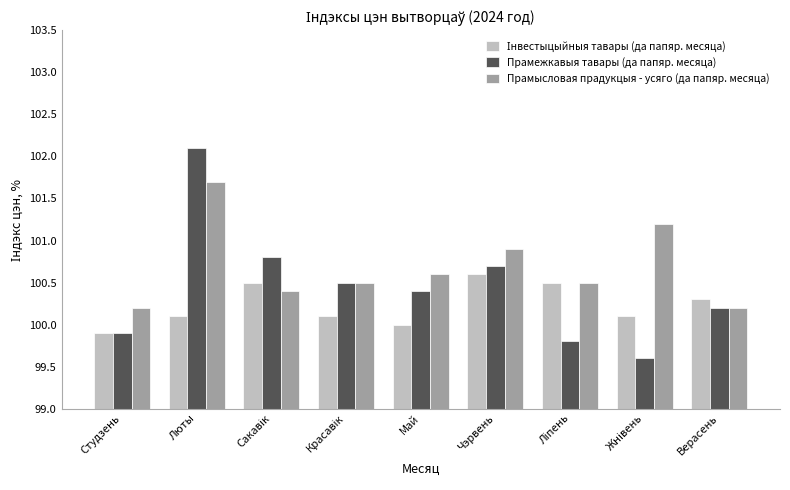

What is the sum of all Прамысловая прадукцыя - усяго (да папяр. месяца) values?

906.2